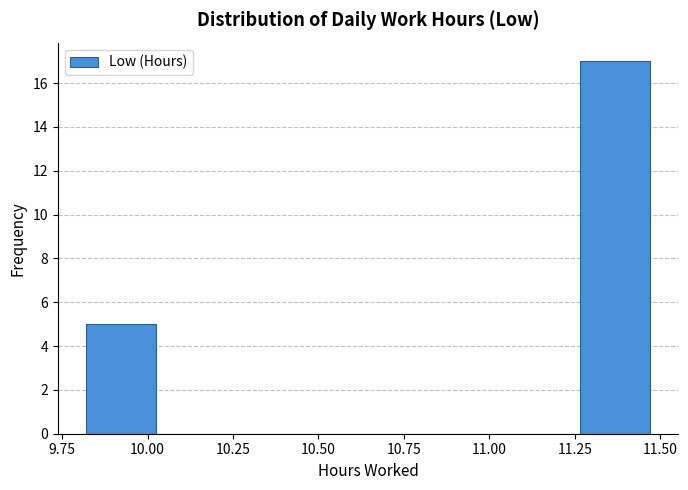

Reading left to right, list every bar in this chart as the range it spans on the x-axis followed by its height. Neither the bar edges nor the heights are printed on the chart, so give them approximately, as read against the axes.

9.80 to 10.05: 5
10.05 to 10.25: 0
10.25 to 10.45: 0
10.45 to 10.65: 0
10.65 to 10.85: 0
10.85 to 11.05: 0
11.05 to 11.25: 0
11.25 to 11.45: 17